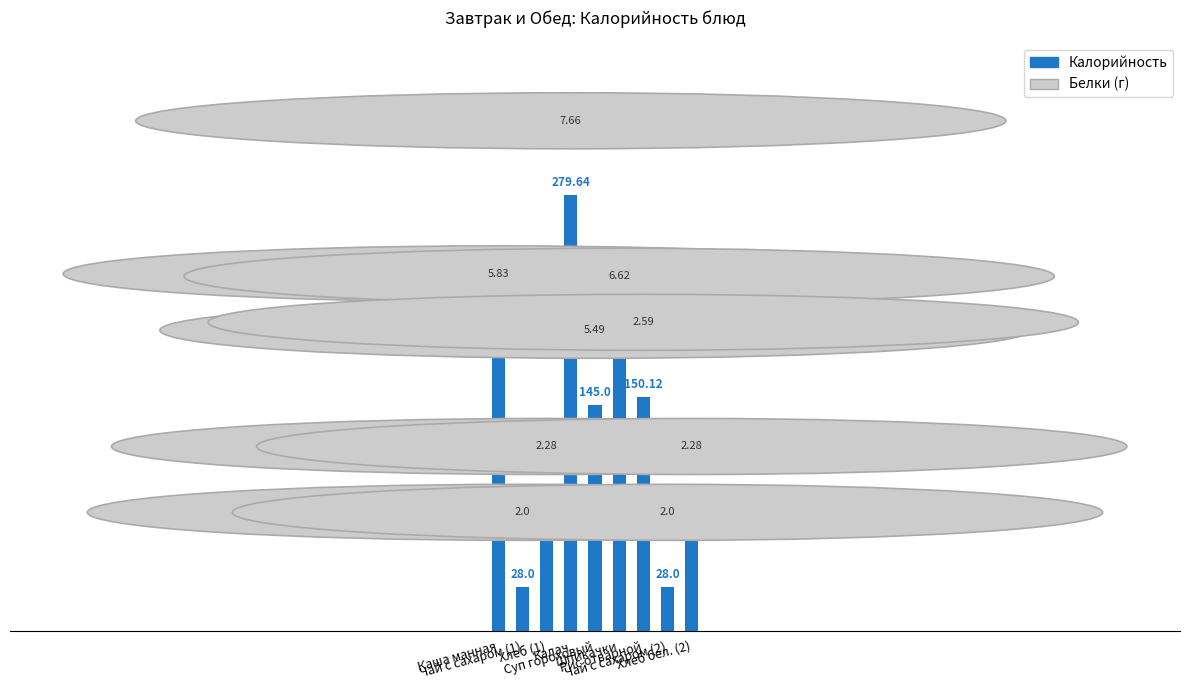

What is the value of the 4th bar from the left?

279.6